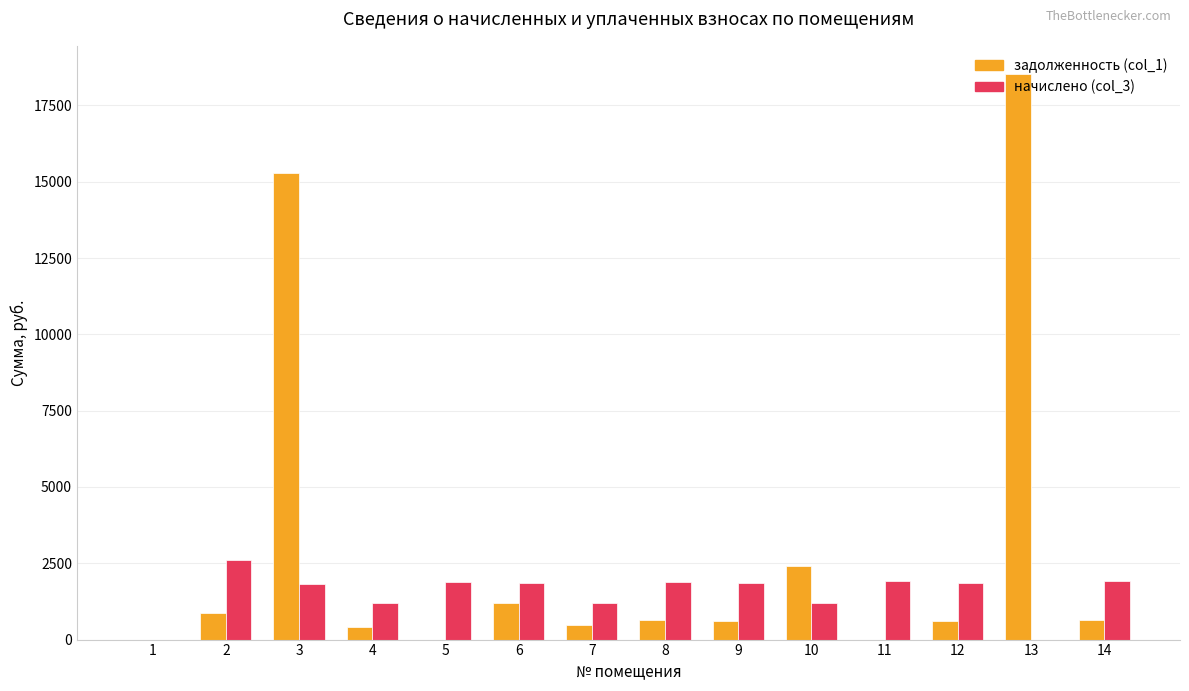

The value of задолженность (col_1) at 3 is 15290.6. True or false?

True